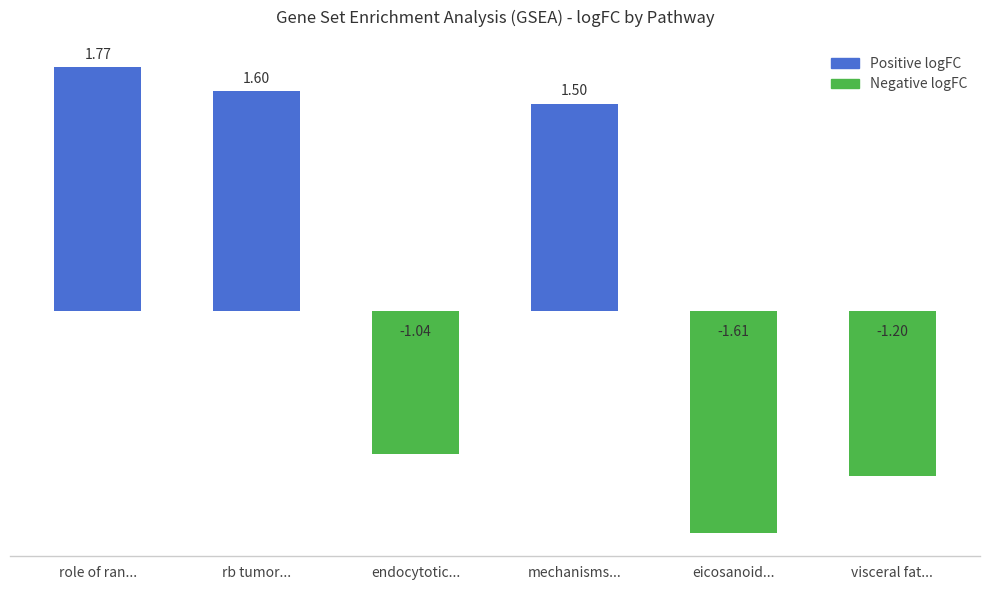

Rank the categories by value from highest to lowest.

role of ran..., rb tumor..., mechanisms..., endocytotic..., visceral fat..., eicosanoid...